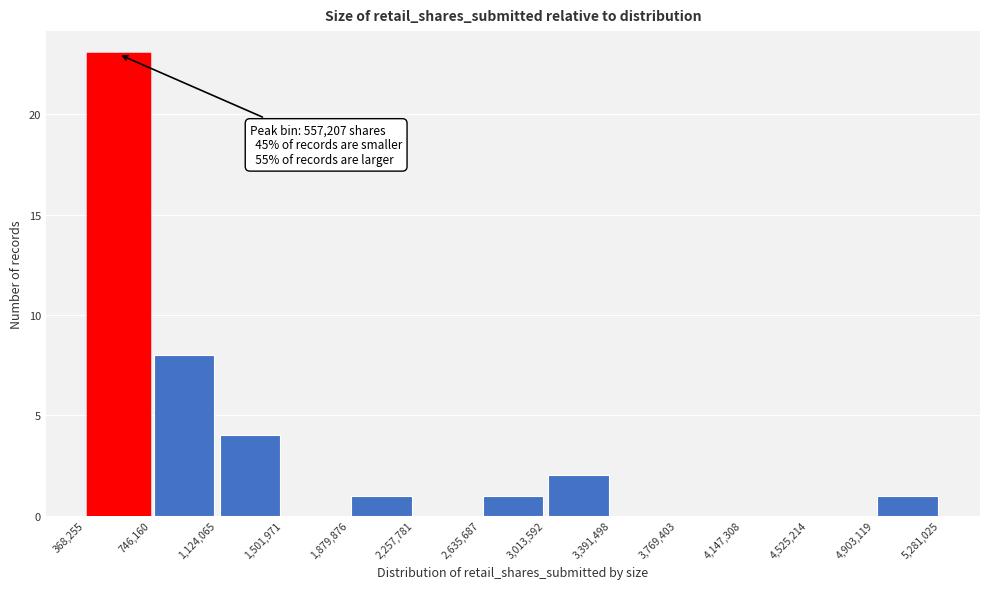

Which range on the x-axis has the tallest bar?

368,255 to 746,160